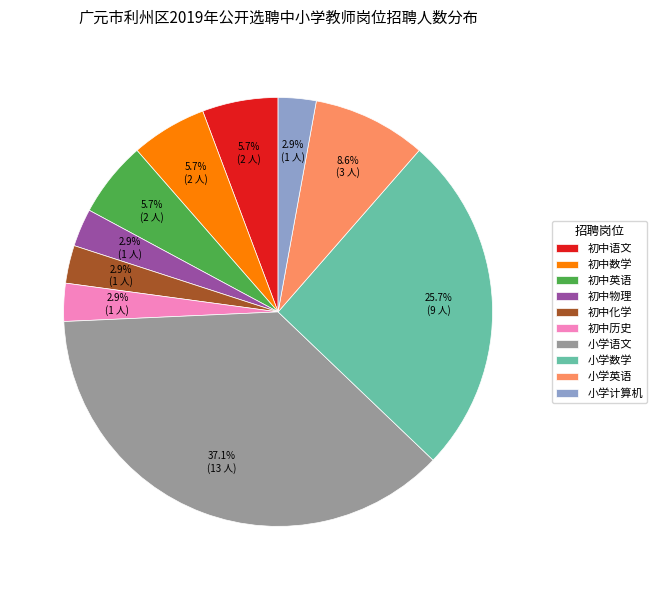

What is the ratio of the value at 小学计算机 to the value at 初中英语?

0.5